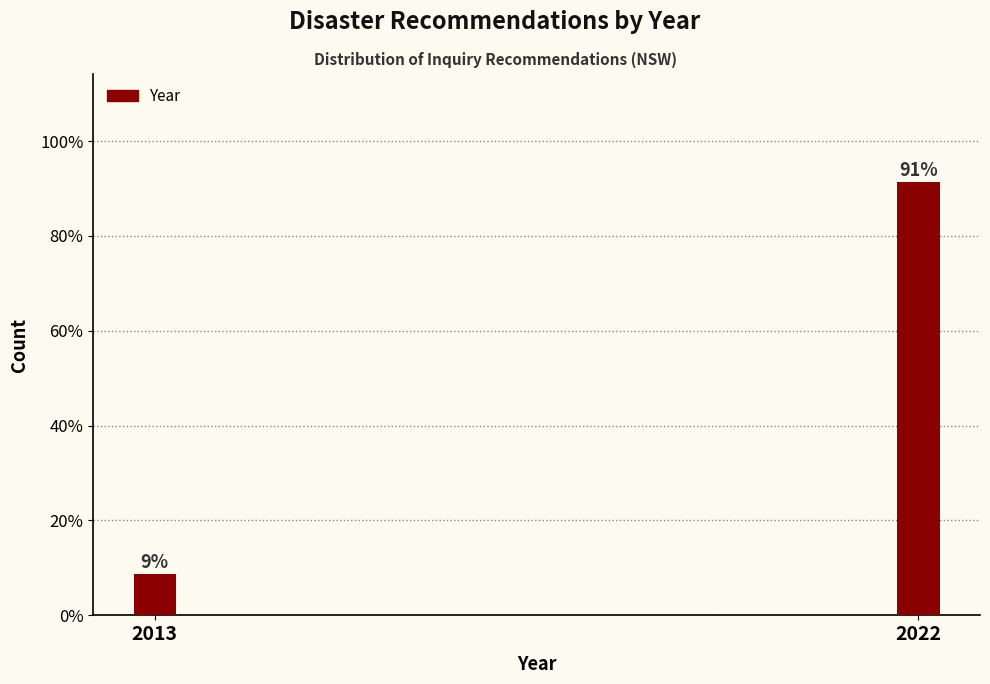

Rank the categories by value from lowest to highest.

2013, 2022